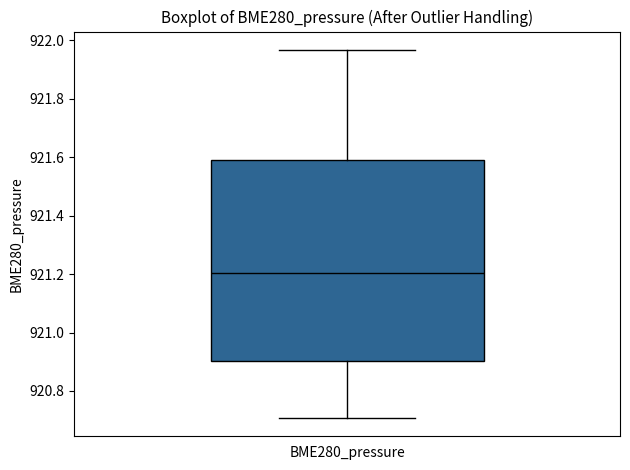

Transcribe this box plot: give where the median line is, the range the box spans, and where the two whiskers end, as read against the y-axis. The values are not printed on the chart, so give them approximately, as read against the axis.

median 921.20, box 920.90 to 921.60, whiskers 920.70 to 921.96